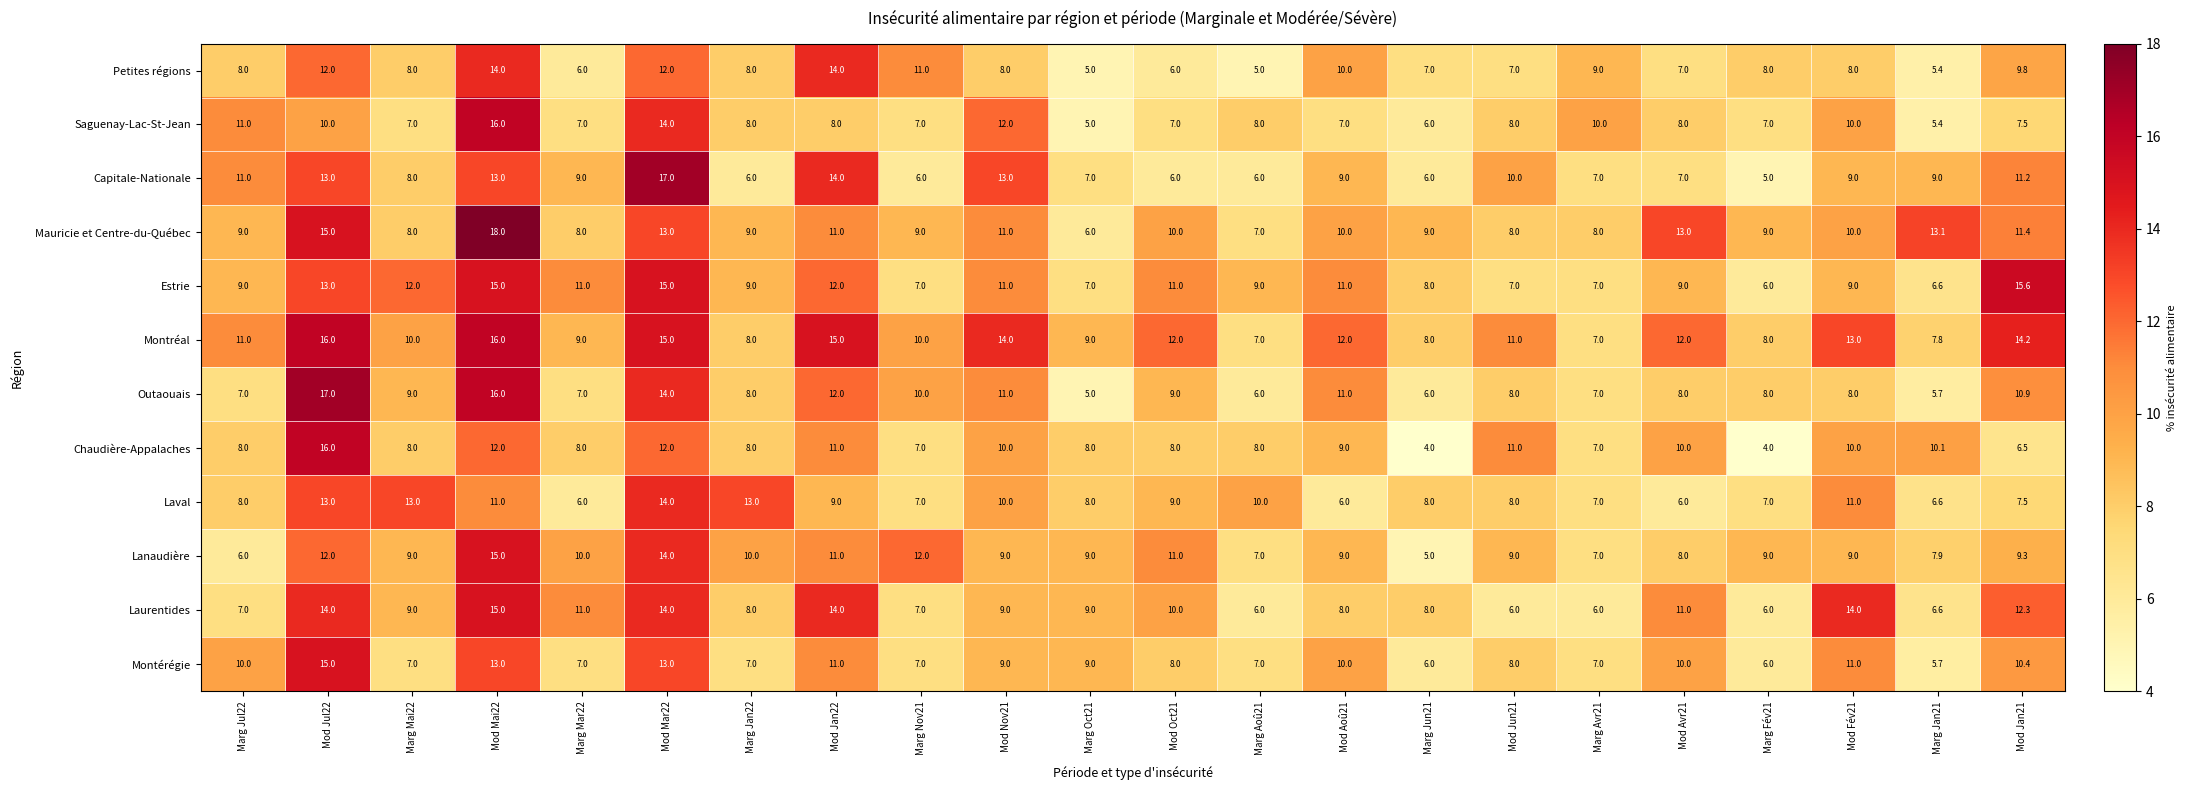

What is the spread (max minus min) of values at Mod Oct21?

6.0